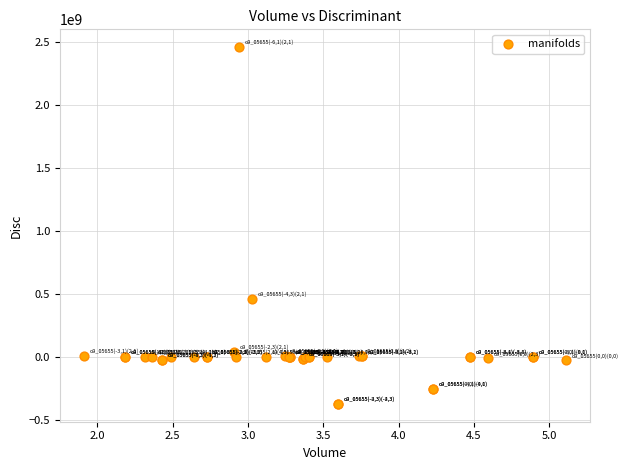

What Y value in the scatter plot is closest to 1042147102?

458373236